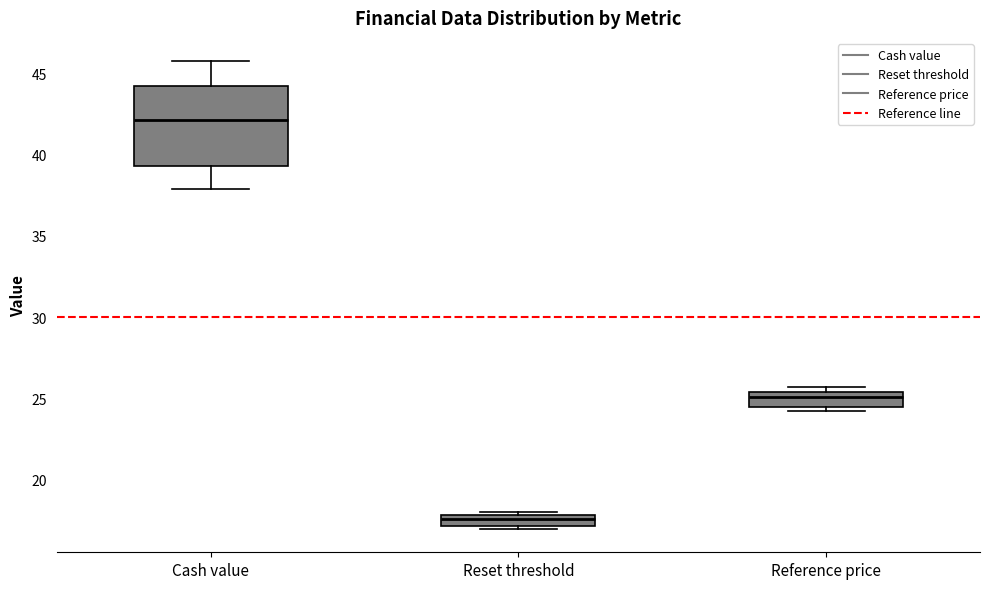

Which box is the tallest, from its lower edge to its upper edge?

Cash value